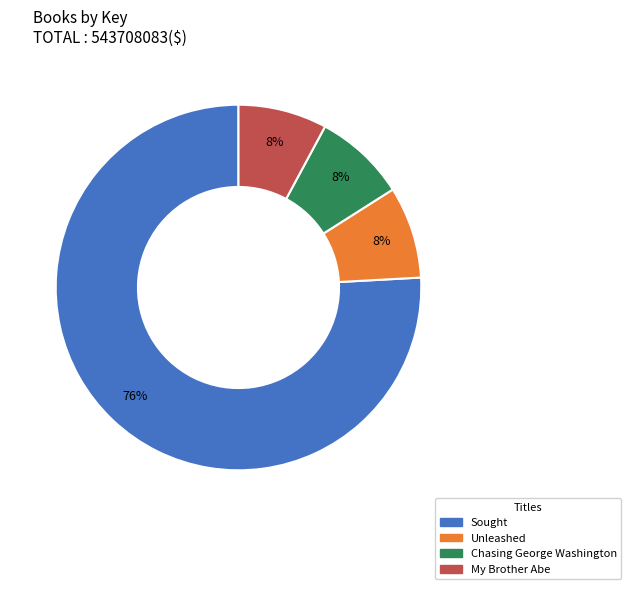

What is the largest slice in the pie chart?

Sought